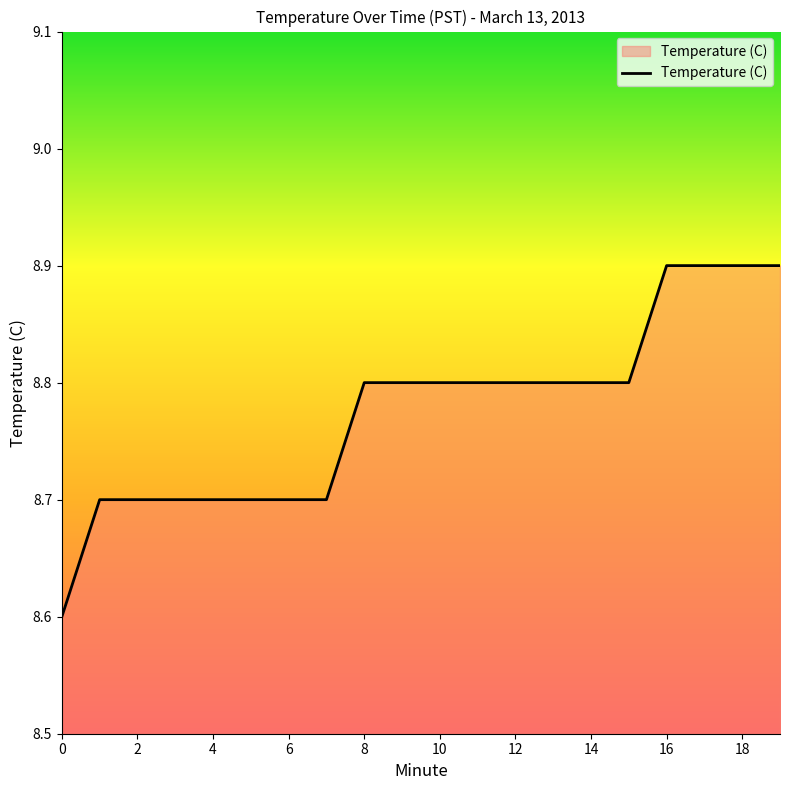

What is the smallest value displayed?

8.6